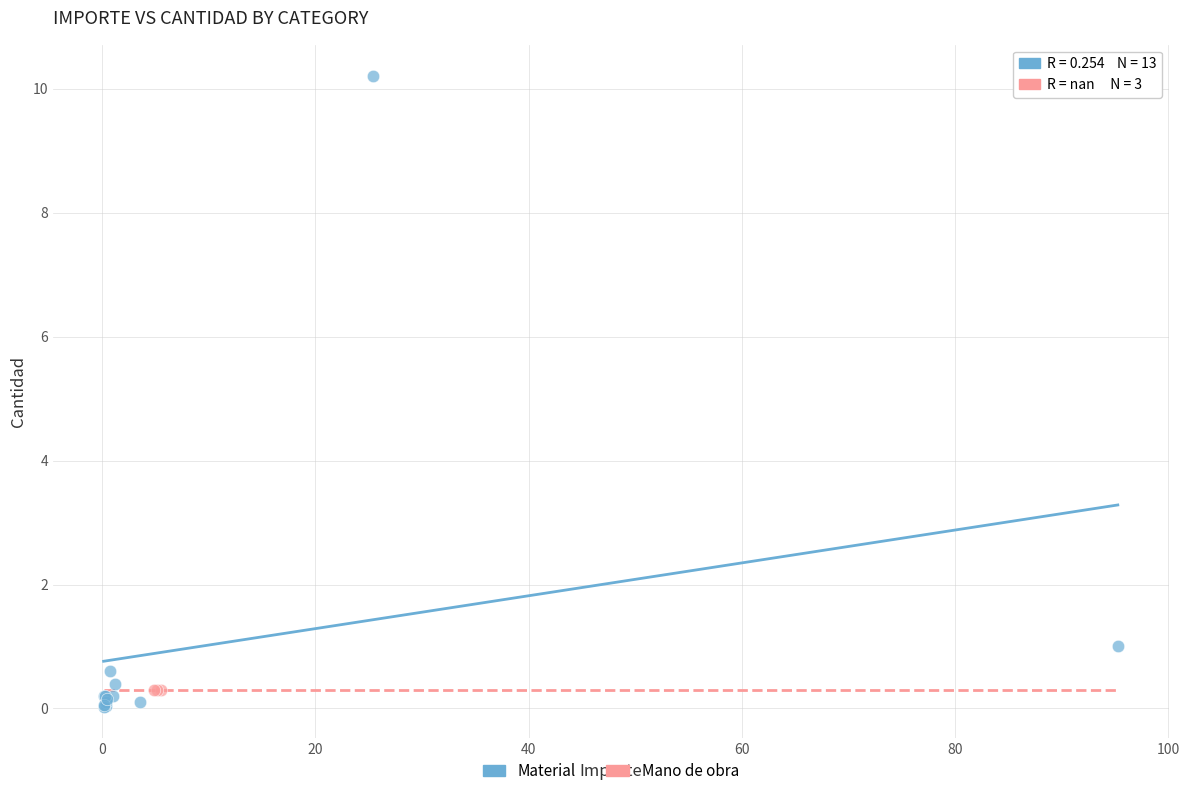

Which series reaches the maximum Y coordinate?

Material